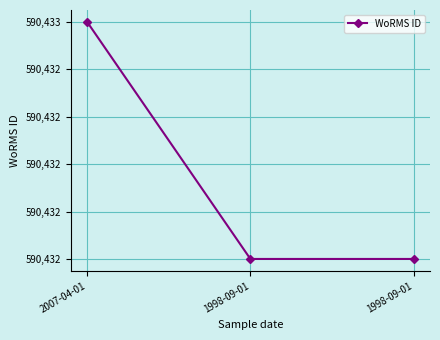

Is this an area chart (filled region under the line)?

No